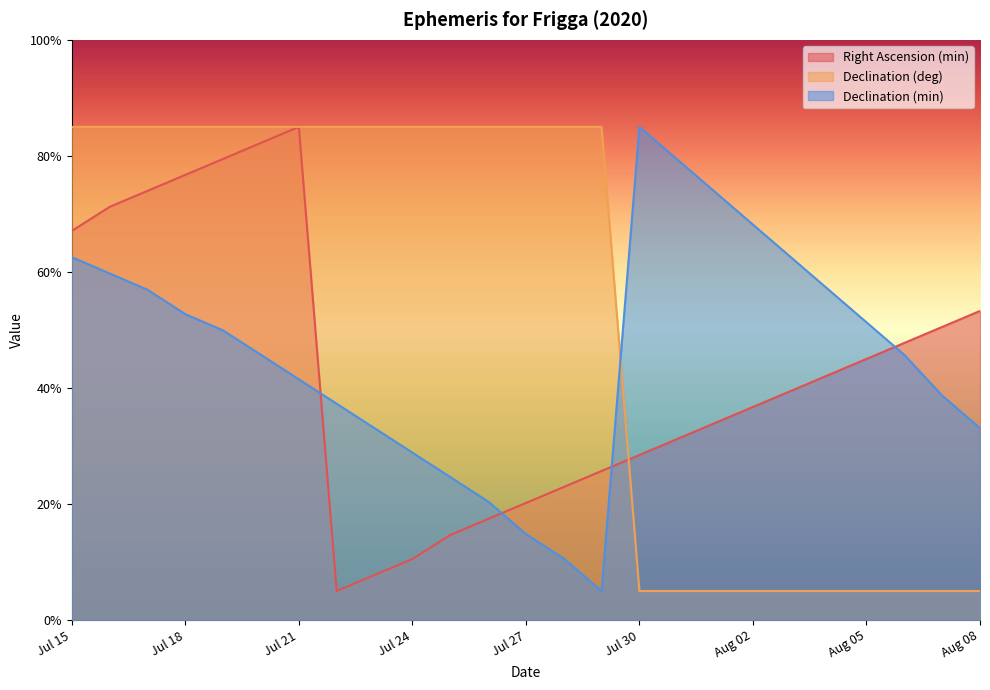

Which category has the lowest value across all series?

Jul 22